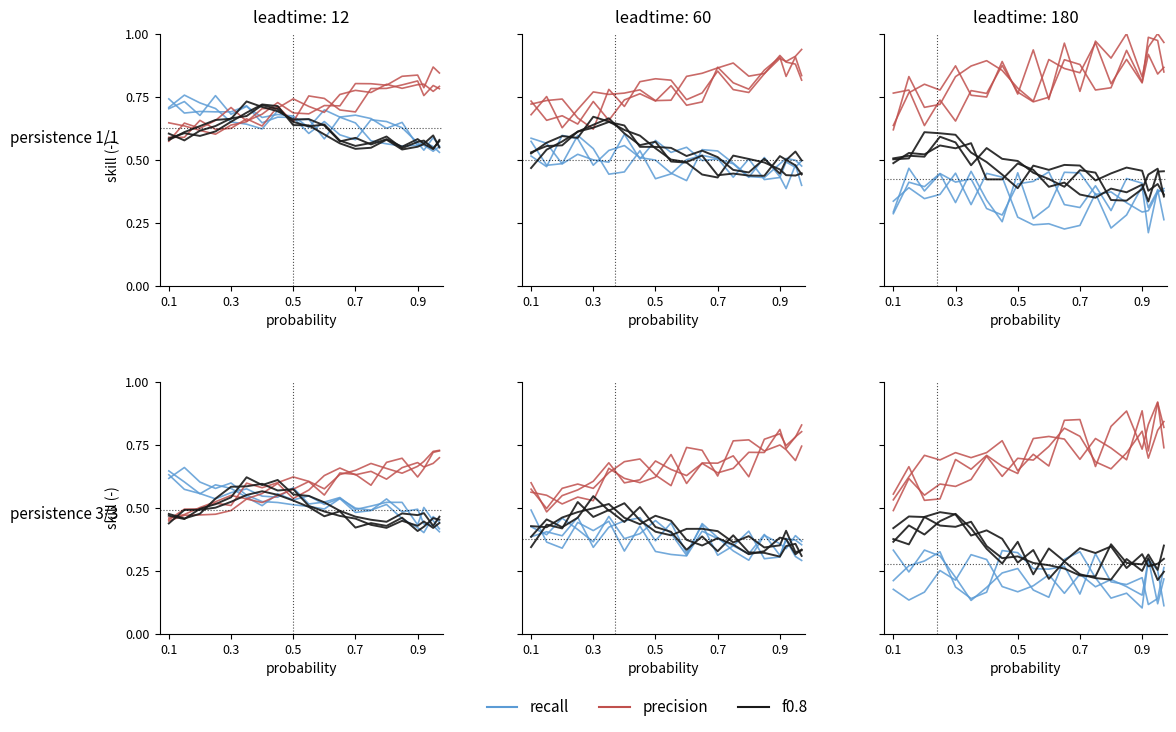

At which category does recall reach its first local peak?

0.3